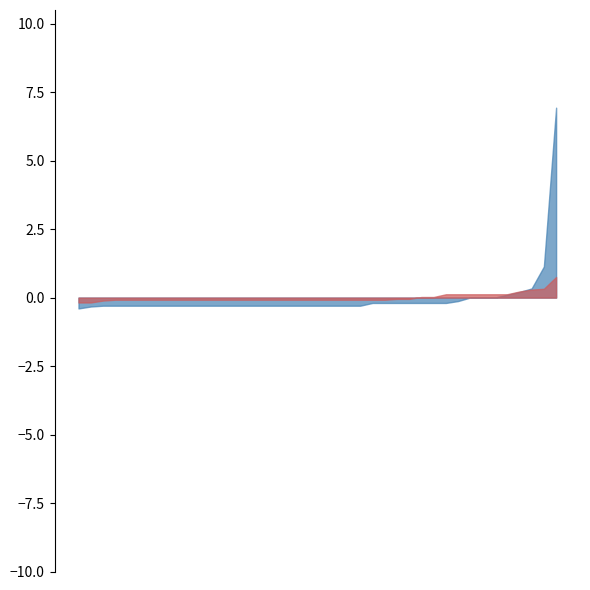

At which category is the sum across all series the highest?

00:08